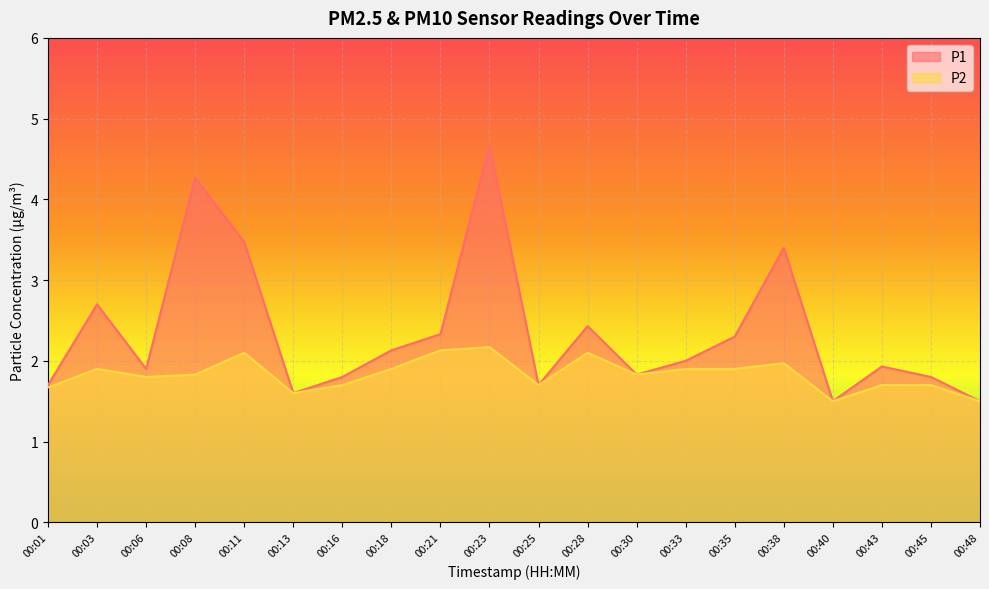

Does the chart display data point markers on the line(s)?

No